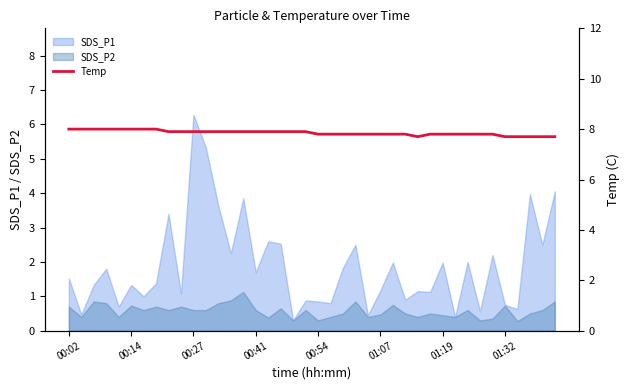

At which category does the chart reach its peak across all series?

00:02